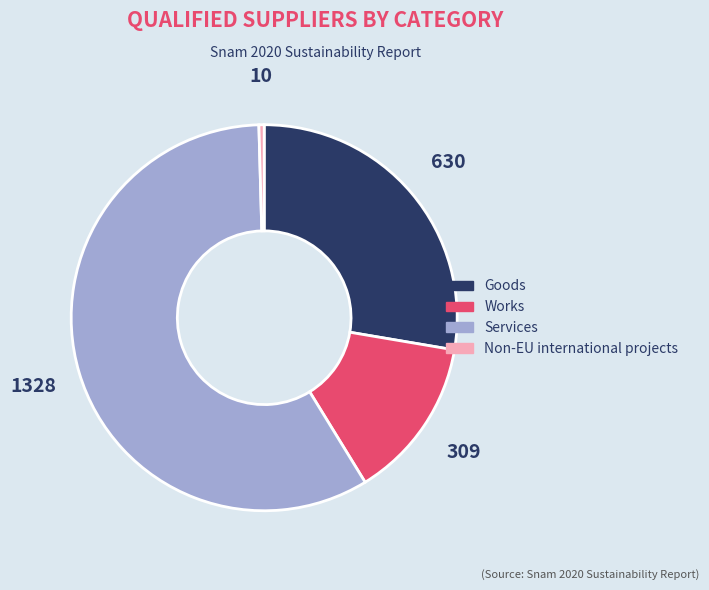

The Services slice represents 68% of the pie. True or false?

False